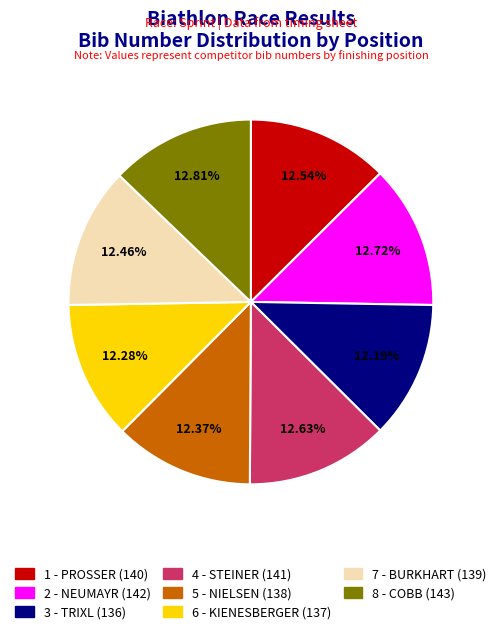

Count the number of slices in the pie.

8